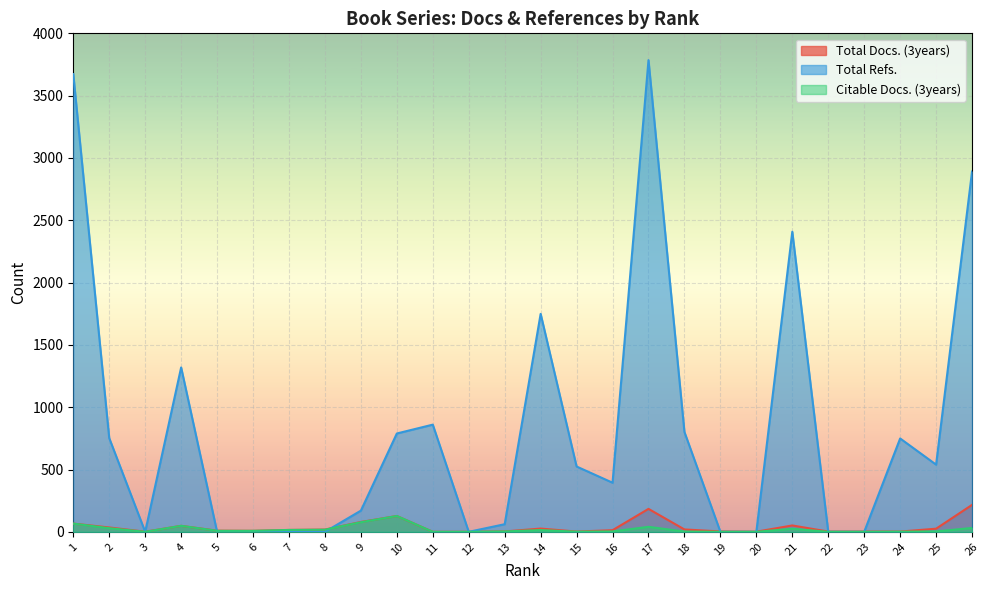

True or false: Total Refs. and Citable Docs. (3years) cross at least once.

True